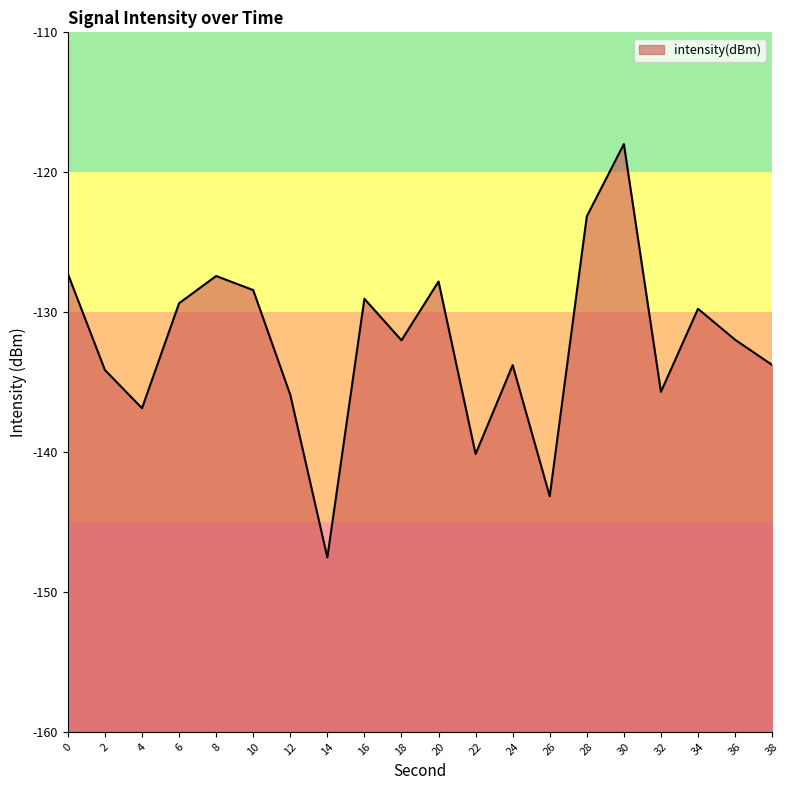

How many points are lower than both their immediate neighbors (excluding endpoints)?

6